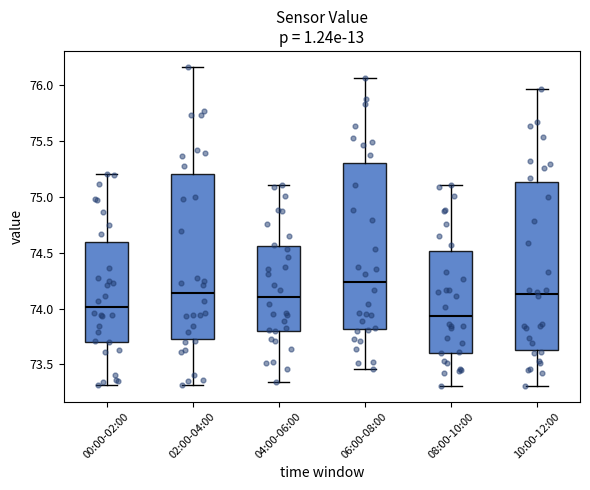

Reading left to right, read every box against the y-axis: the position of its median line, the range the box covers, and the ends of its whiskers. The values are not printed on the chart, so give them approximately, as read against the axis.

00:00-02:00: median 74.00, box 73.70 to 74.60, whiskers 73.30 to 75.20
02:00-04:00: median 74.15, box 73.75 to 75.20, whiskers 73.30 to 76.15
04:00-06:00: median 74.10, box 73.80 to 74.55, whiskers 73.35 to 75.10
06:00-08:00: median 74.25, box 73.80 to 75.30, whiskers 73.45 to 76.05
08:00-10:00: median 73.95, box 73.60 to 74.50, whiskers 73.30 to 75.10
10:00-12:00: median 74.15, box 73.65 to 75.15, whiskers 73.30 to 75.95